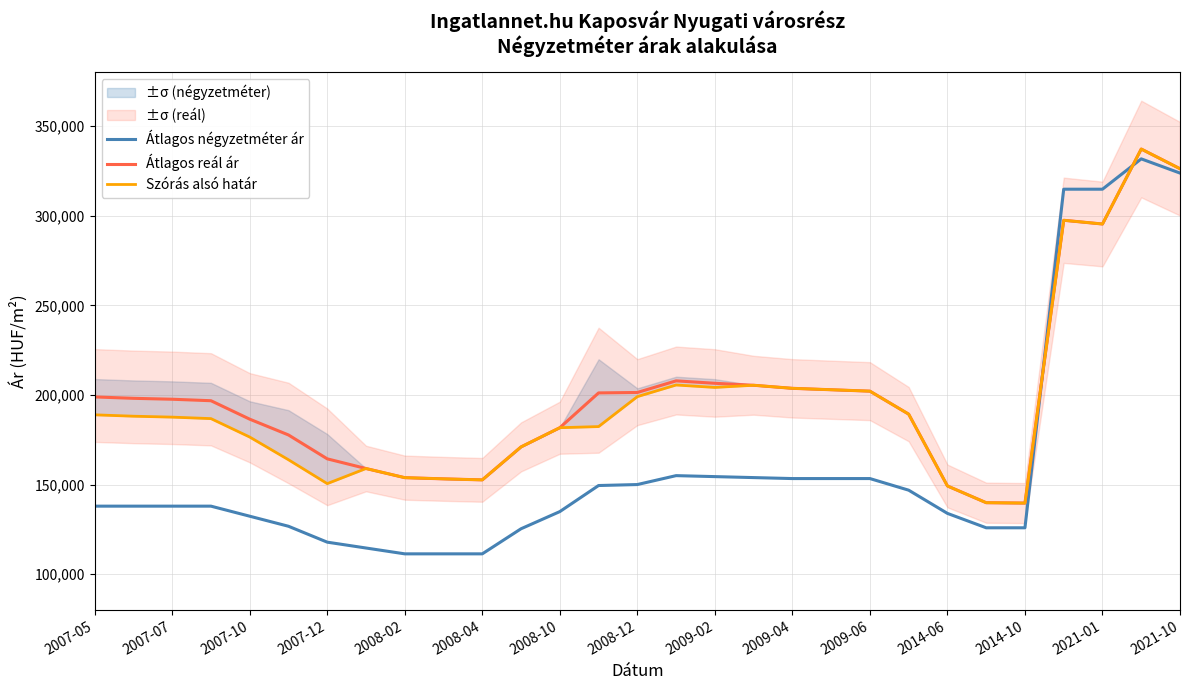

True or false: Átlagos reál ár and Szórás alsó határ intersect in this chart.

False